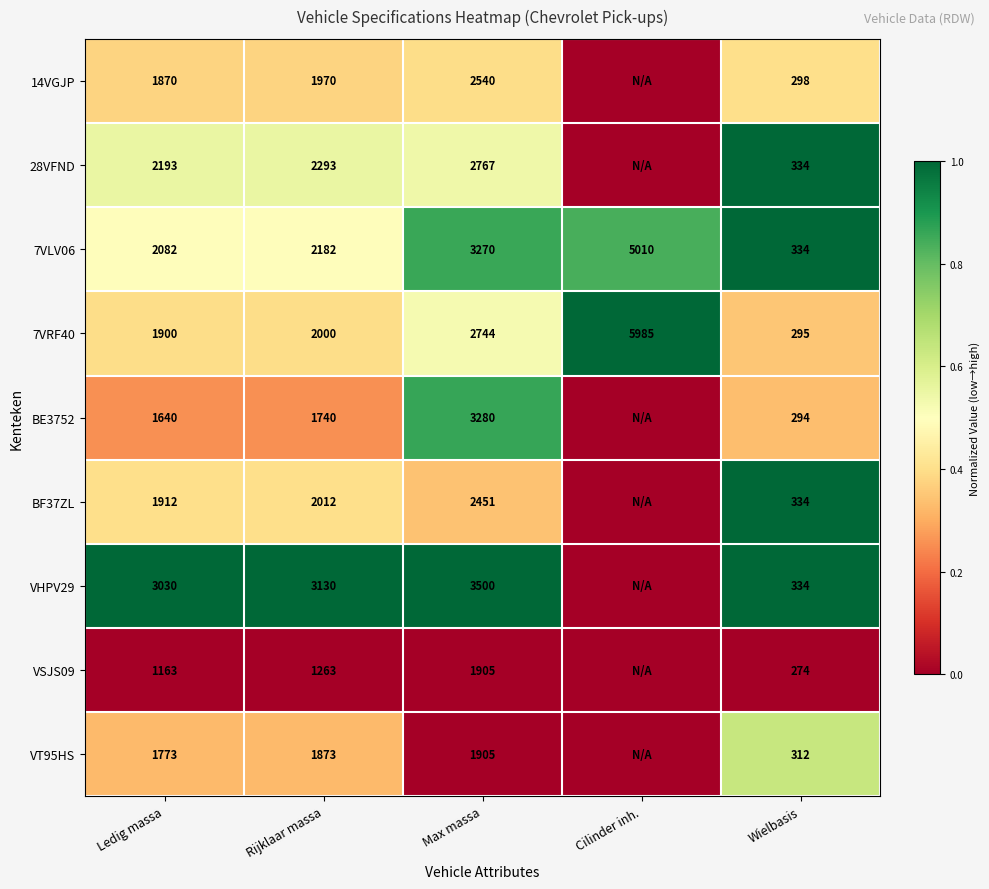

Count the number of categories in the chart.

5